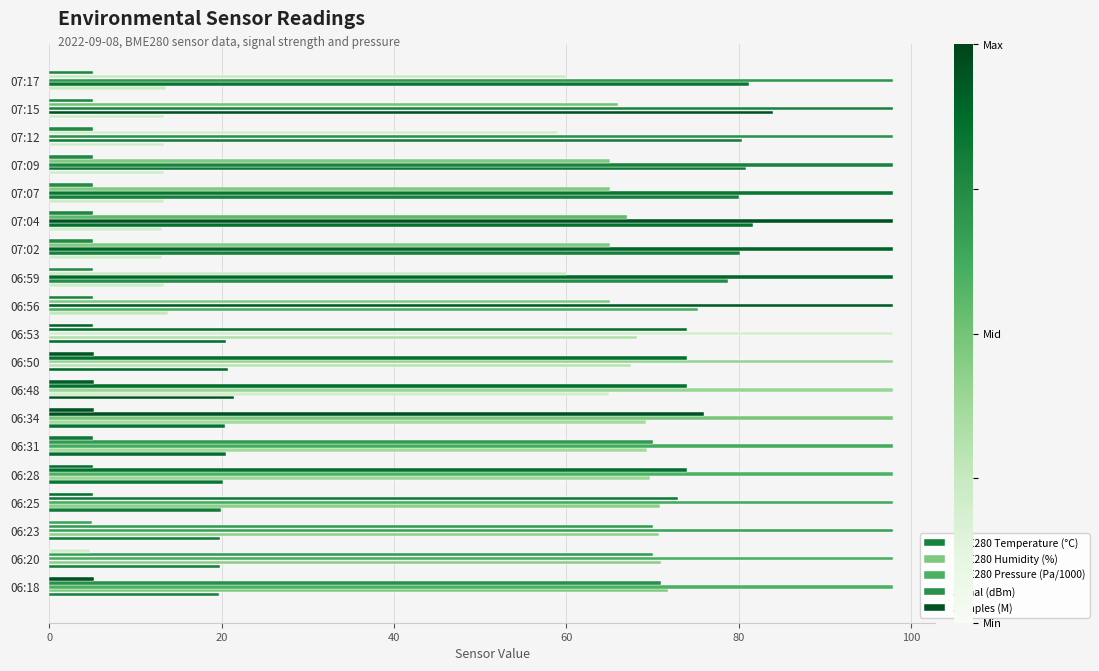

How many data points in BME280 Temperature (°C) are less than 19?

9